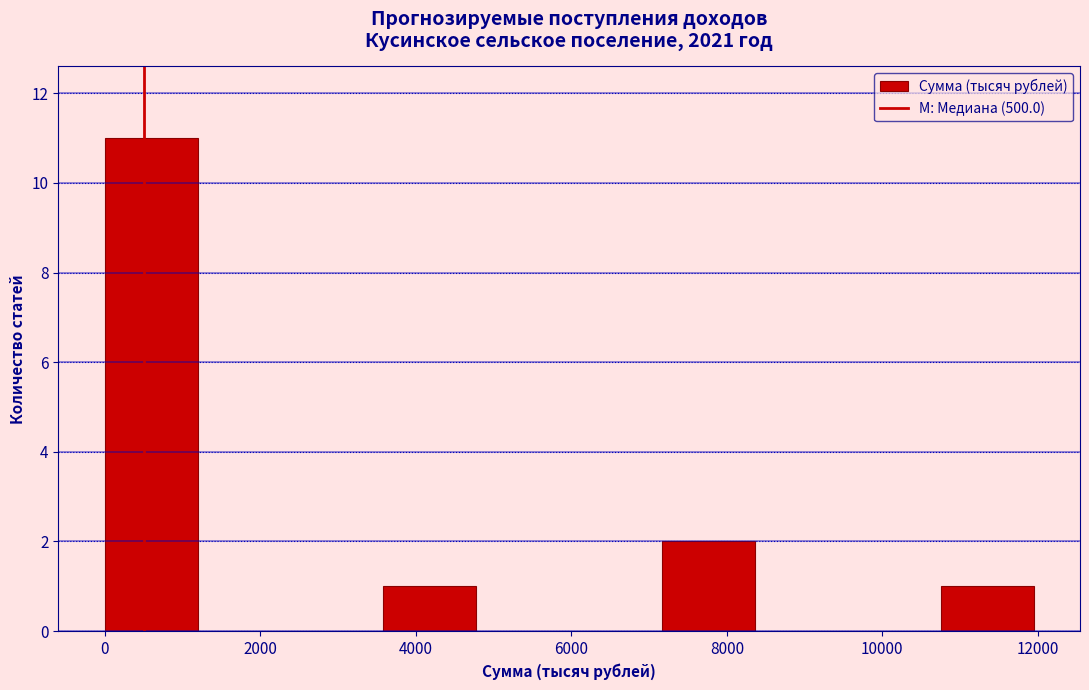

What is the height of the bar covering 10800 to 12000 on the x-axis? Neither the bar edges nor the heights are printed on the chart, so give them approximately, as read against the axes.

1